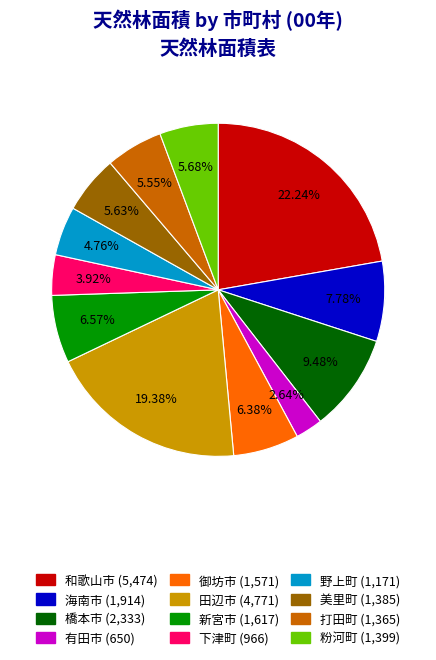

What is the largest slice in the pie chart?

和歌山市